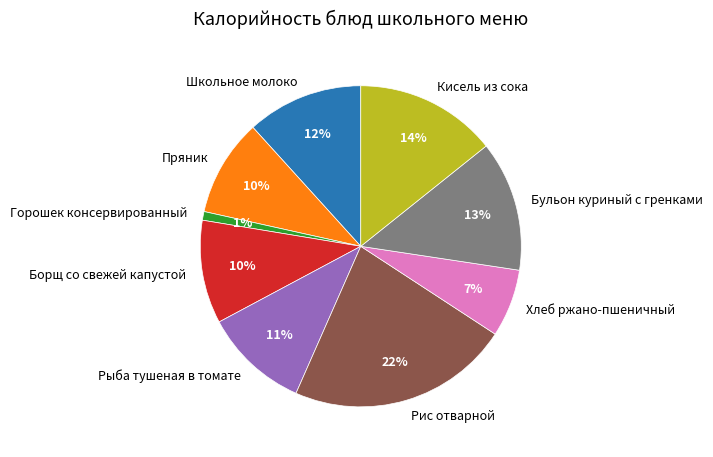

What percentage is the Борщ со свежей капустой slice, to the nearest percent?

10%